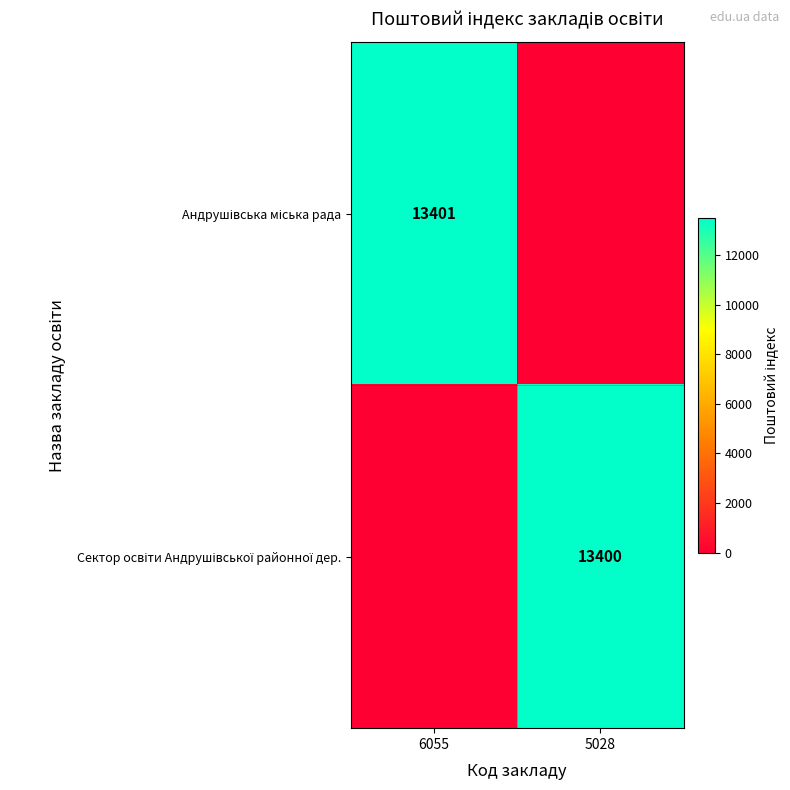

Where is Андрушівська міська рада nearest to the value 6700?

5028